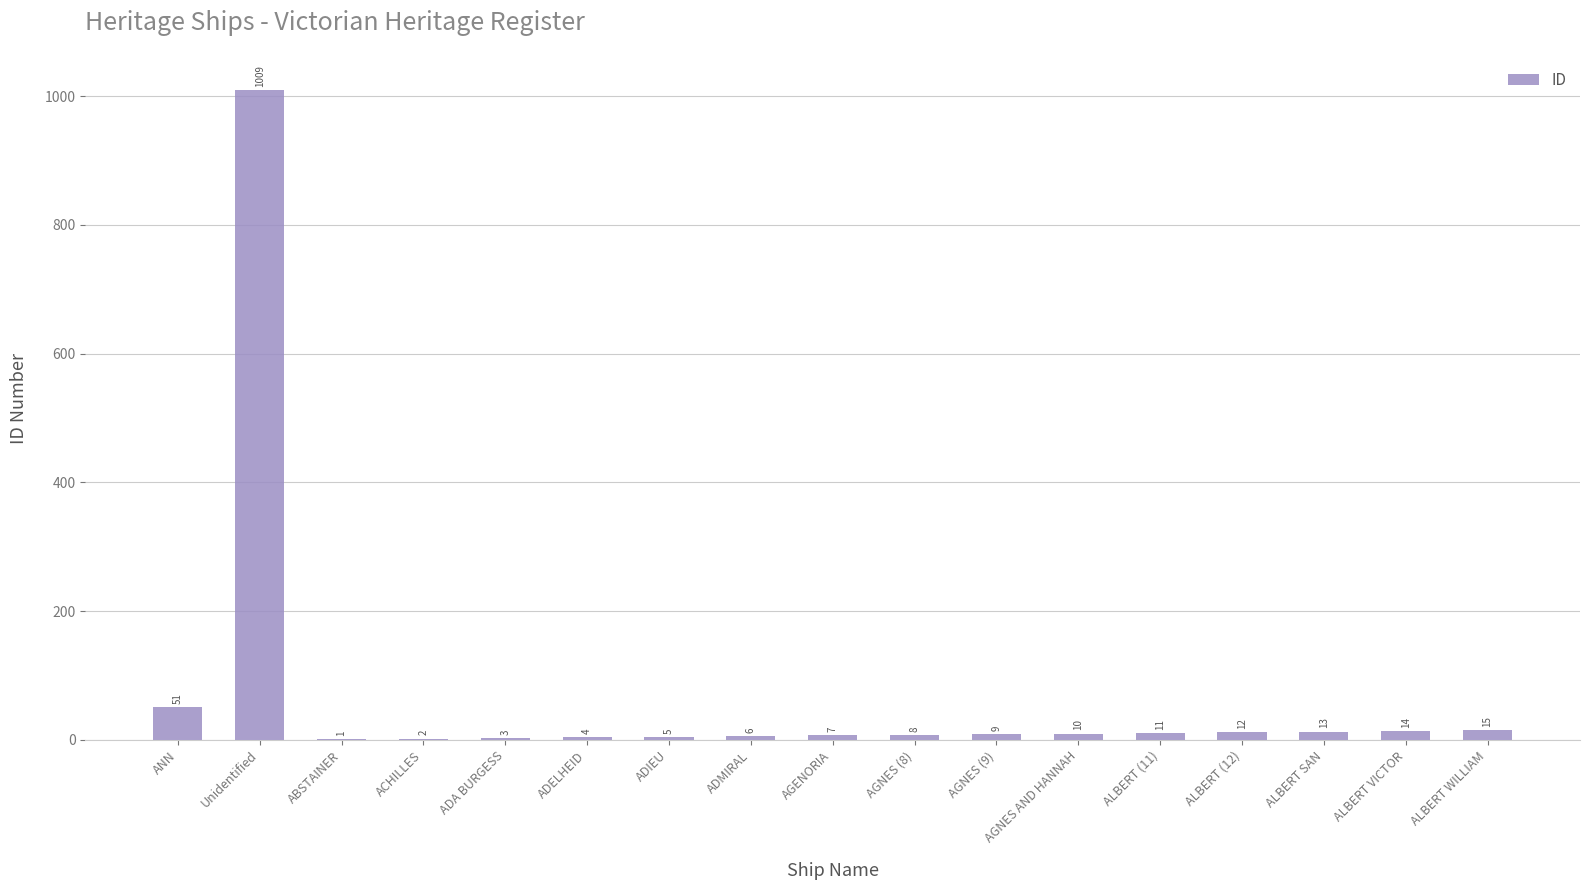

What is the difference between the values at AGNES AND HANNAH and AGNES (8)?

2